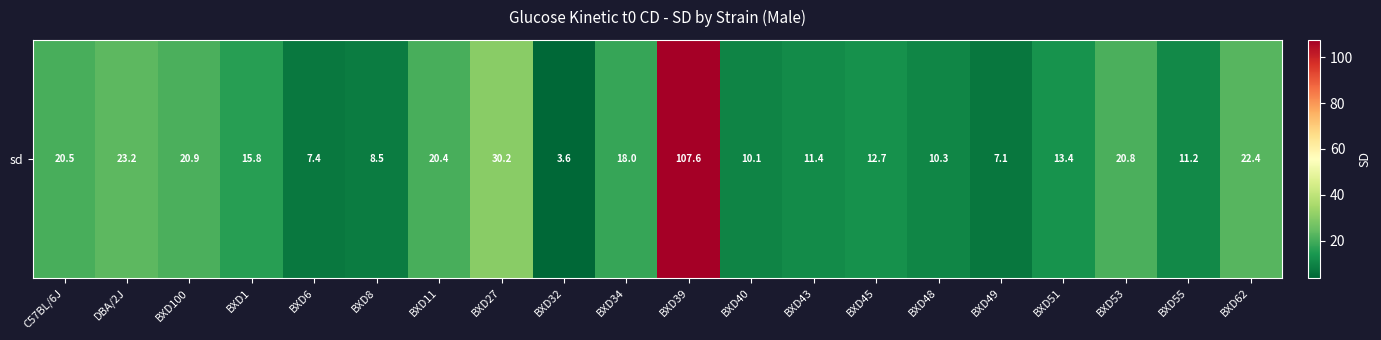

Approximately how many times larger is the value at BXD1 compared to BXD100?

0.8